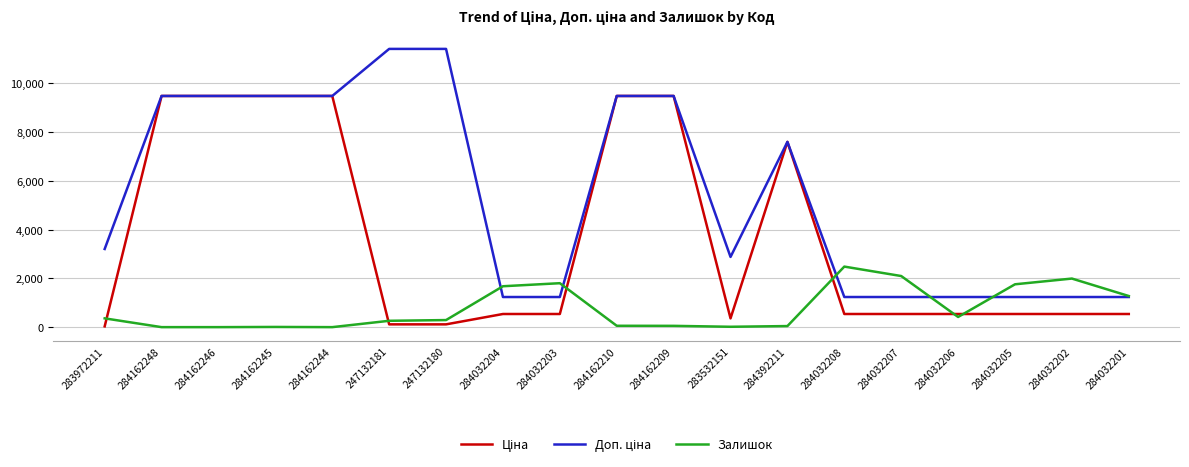

True or false: Залишок has a value of 56.0 at 284162210.

True